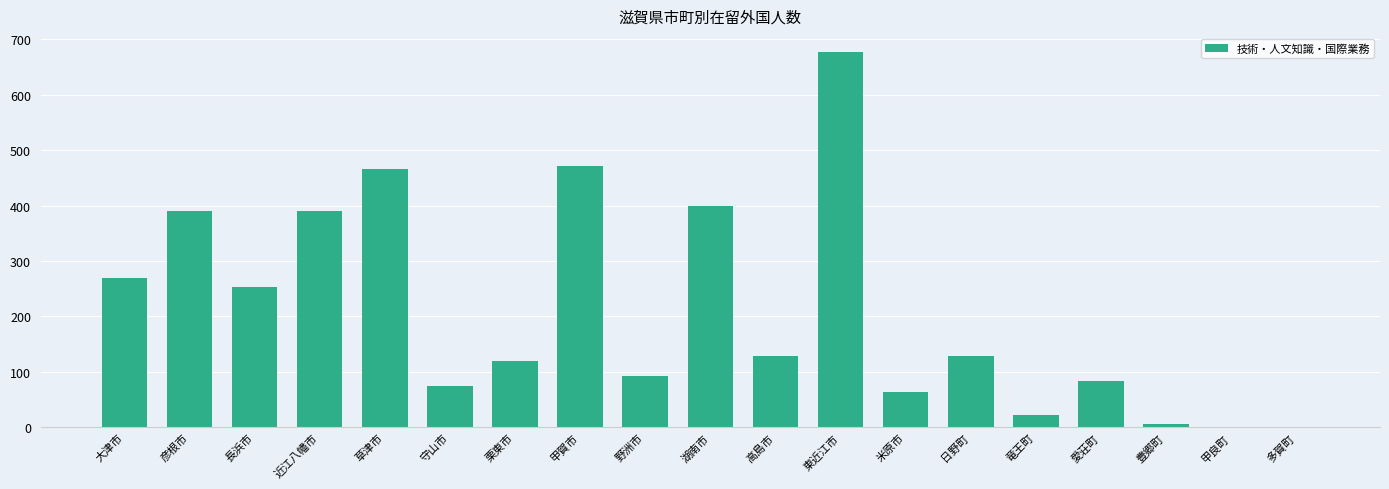

Count the number of data series in this chart.

1